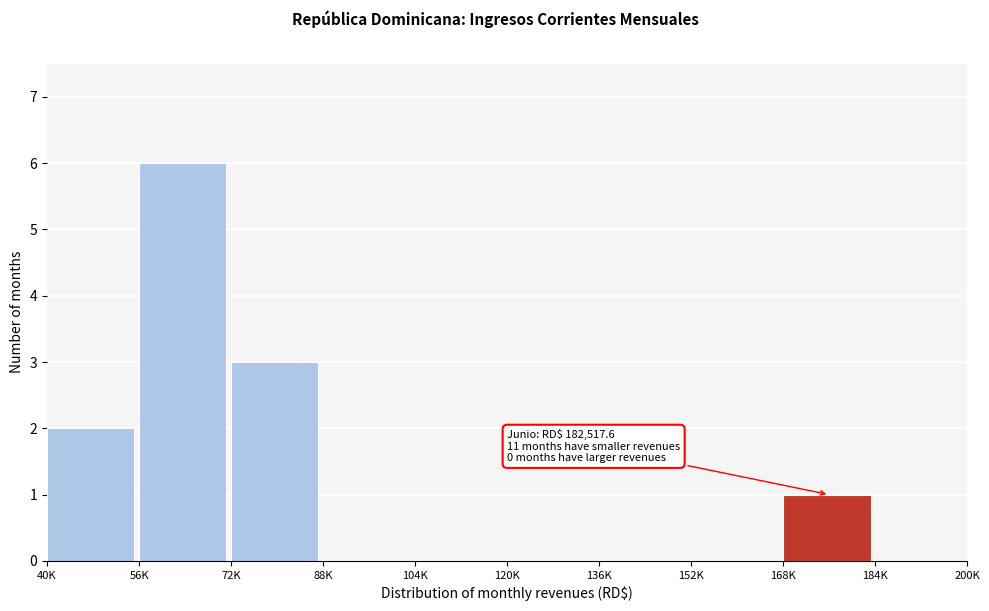

Reading left to right, list all the values displayed in this chart.

40K=2	56K=6	72K=3	88K=0	104K=0	120K=0	136K=0	152K=0	168K=1	184K=0